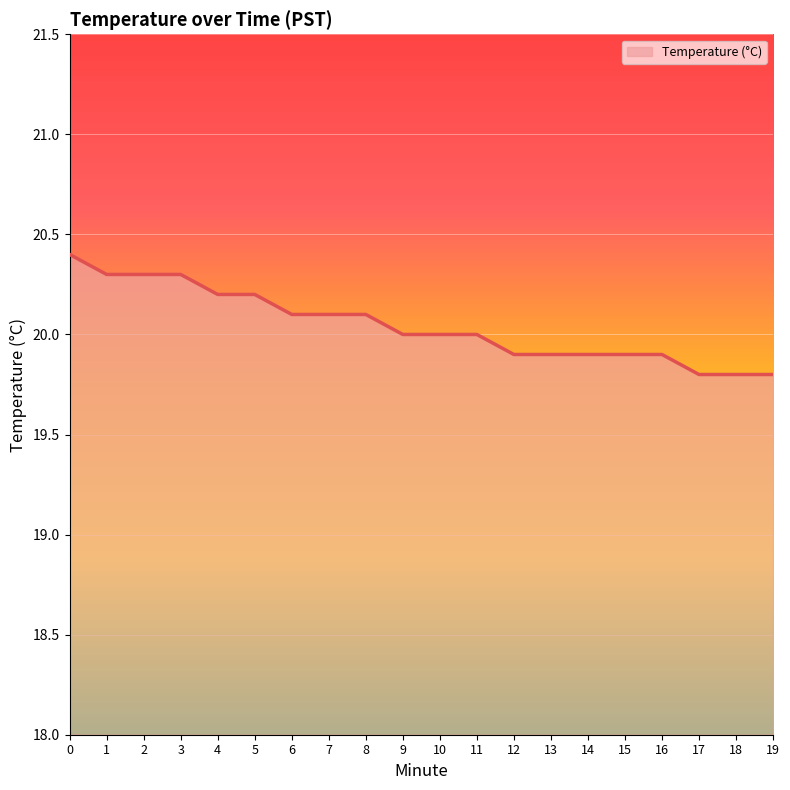

What is the smallest value displayed?

19.8